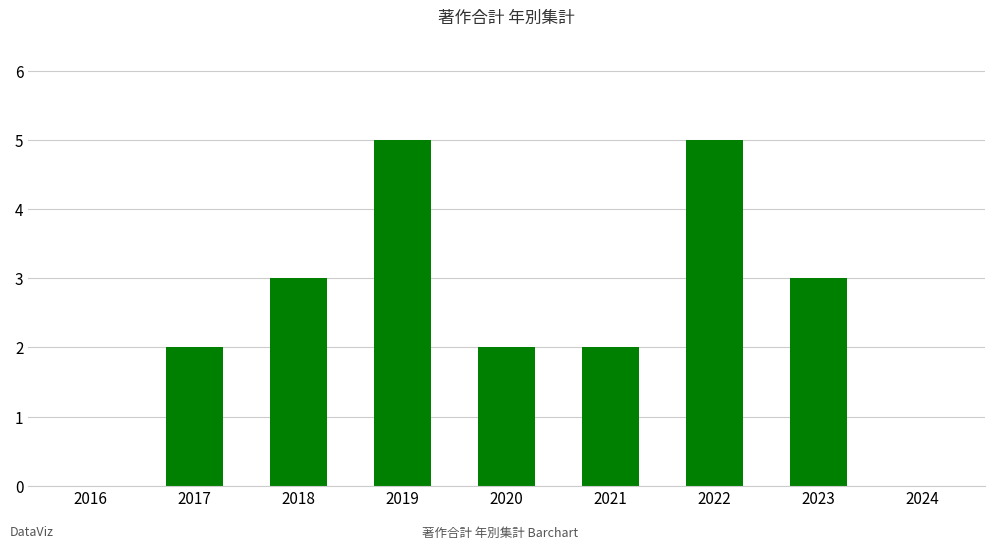

Which has a higher value, 2020 or 2016?

2020